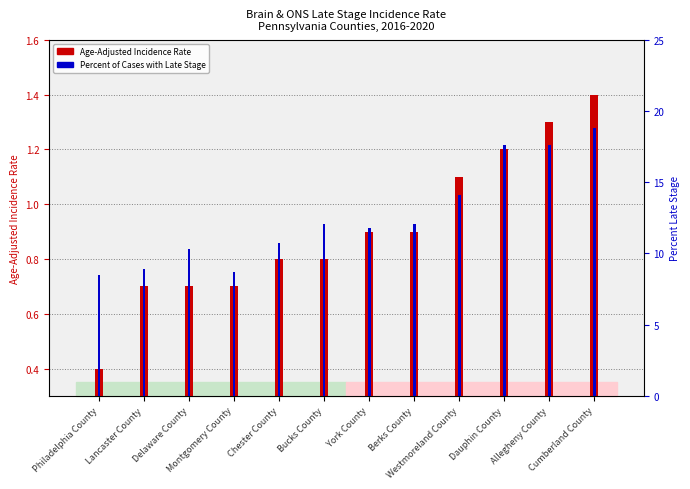

What is the total value across all series at Montgomery County?

9.4